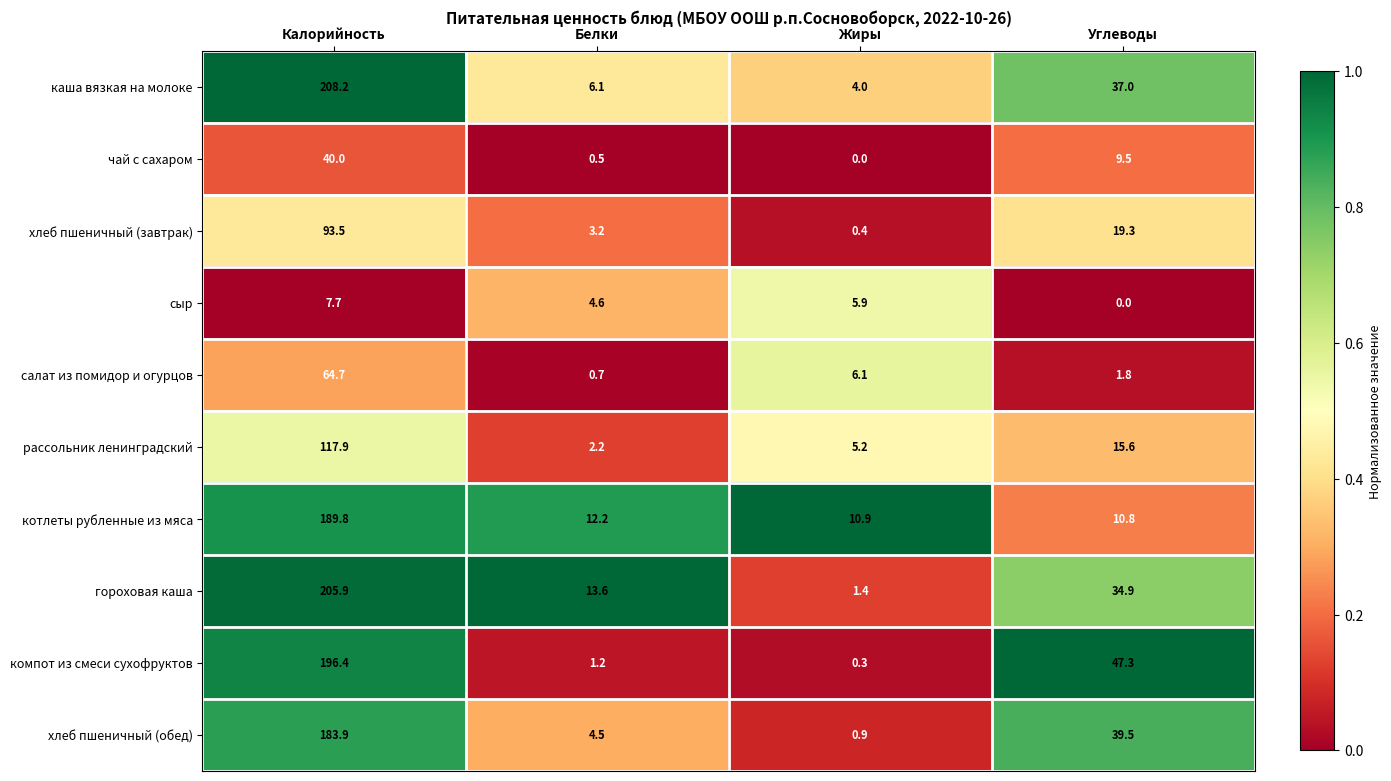

The хлеб пшеничный (обед) series shows 183.9 at Калорийность. True or false?

True